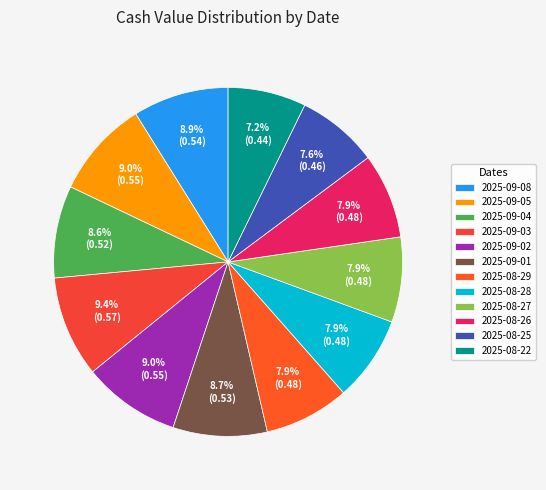

What percentage is the 2025-08-22 slice, to the nearest percent?

7%